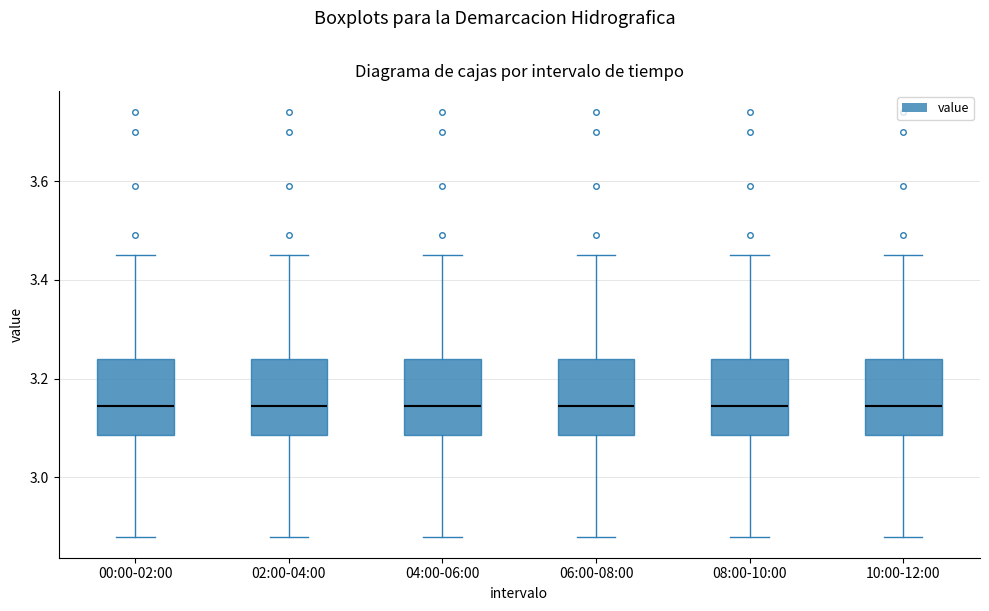

Reading left to right, read every box against the y-axis: the position of its median line, the range the box covers, and the ends of its whiskers. The values are not printed on the chart, so give them approximately, as read against the axis.

00:00-02:00: median 3.14, box 3.08 to 3.24, whiskers 2.88 to 3.46
02:00-04:00: median 3.14, box 3.08 to 3.24, whiskers 2.88 to 3.46
04:00-06:00: median 3.14, box 3.08 to 3.24, whiskers 2.88 to 3.46
06:00-08:00: median 3.14, box 3.08 to 3.24, whiskers 2.88 to 3.46
08:00-10:00: median 3.14, box 3.08 to 3.24, whiskers 2.88 to 3.46
10:00-12:00: median 3.14, box 3.08 to 3.24, whiskers 2.88 to 3.46